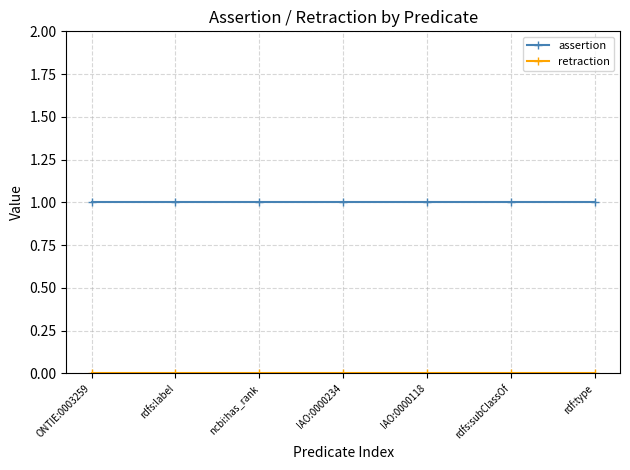

Is it true that assertion equals 0 at rdf:type?

False